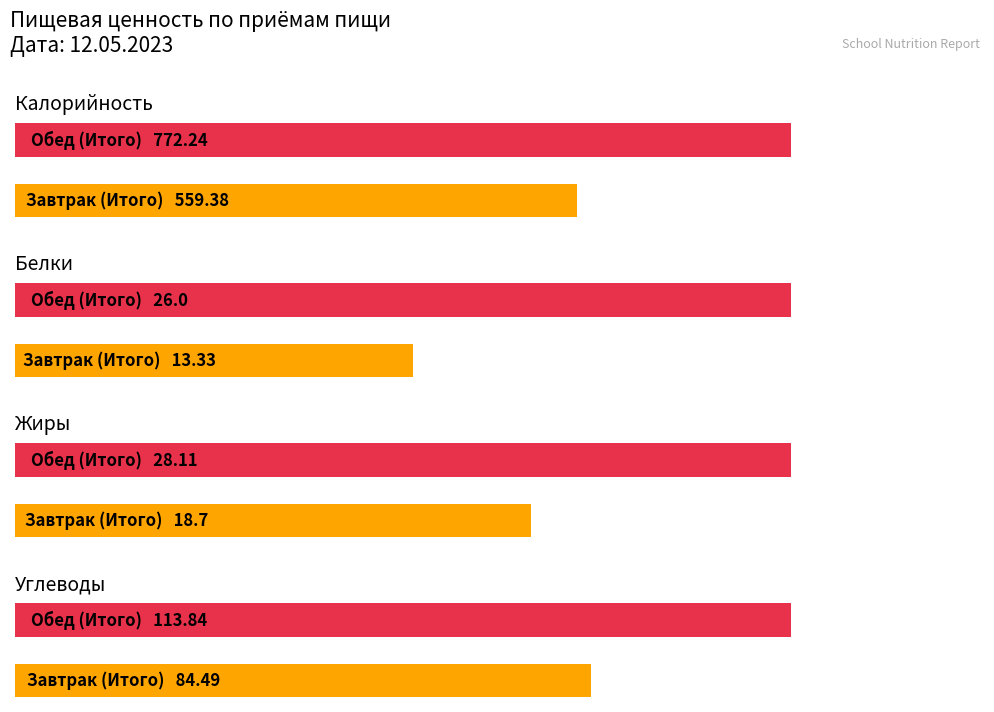

What is the sum of the Углеводы values at Обед (Итого) and Завтрак (Итого)?

198.3